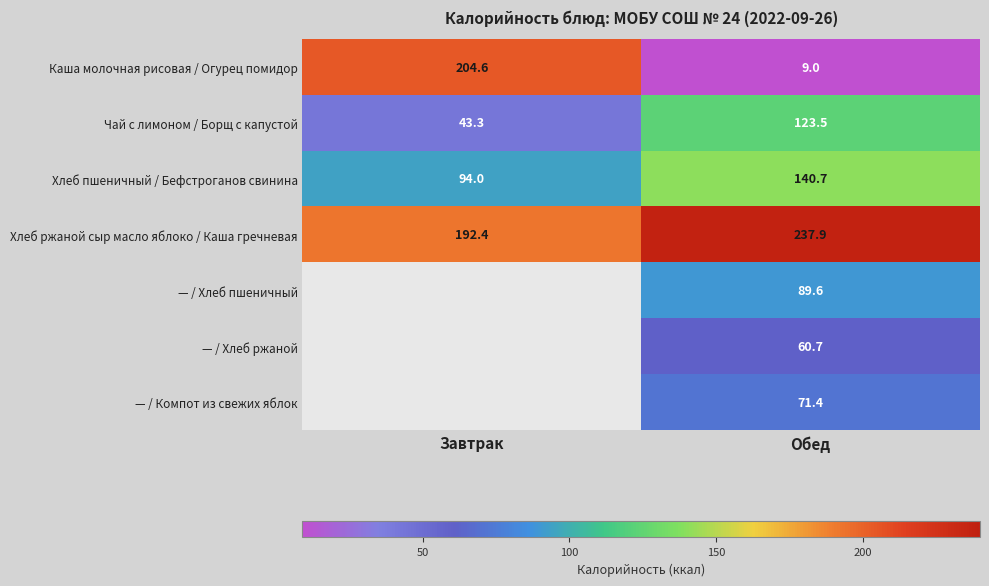

What is the difference between the maximum and minimum values in the Хлеб ржаной сыр масло яблоко / Каша гречневая series?

45.5